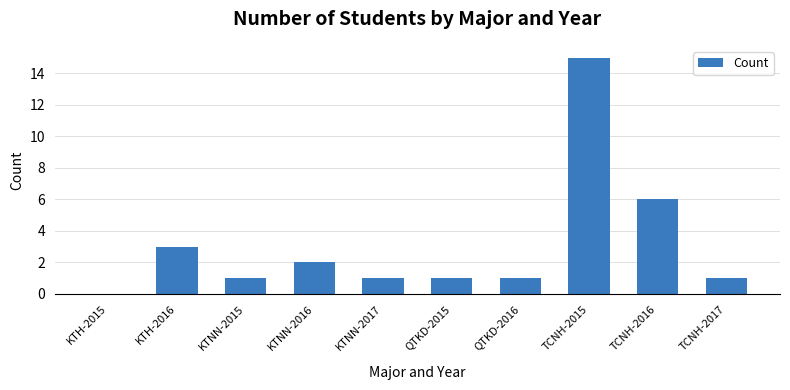

Reading left to right, list all the values displayed in this chart.

0	3	1	2	1	1	1	15	6	1